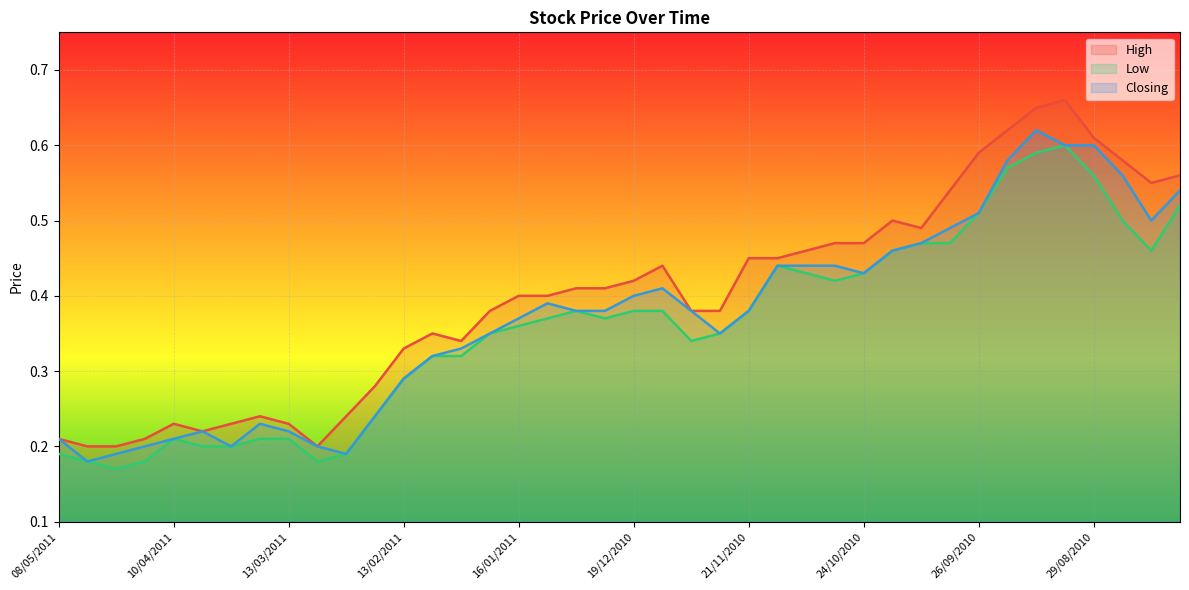

Count the Closing values in the range 0 to 1.

40